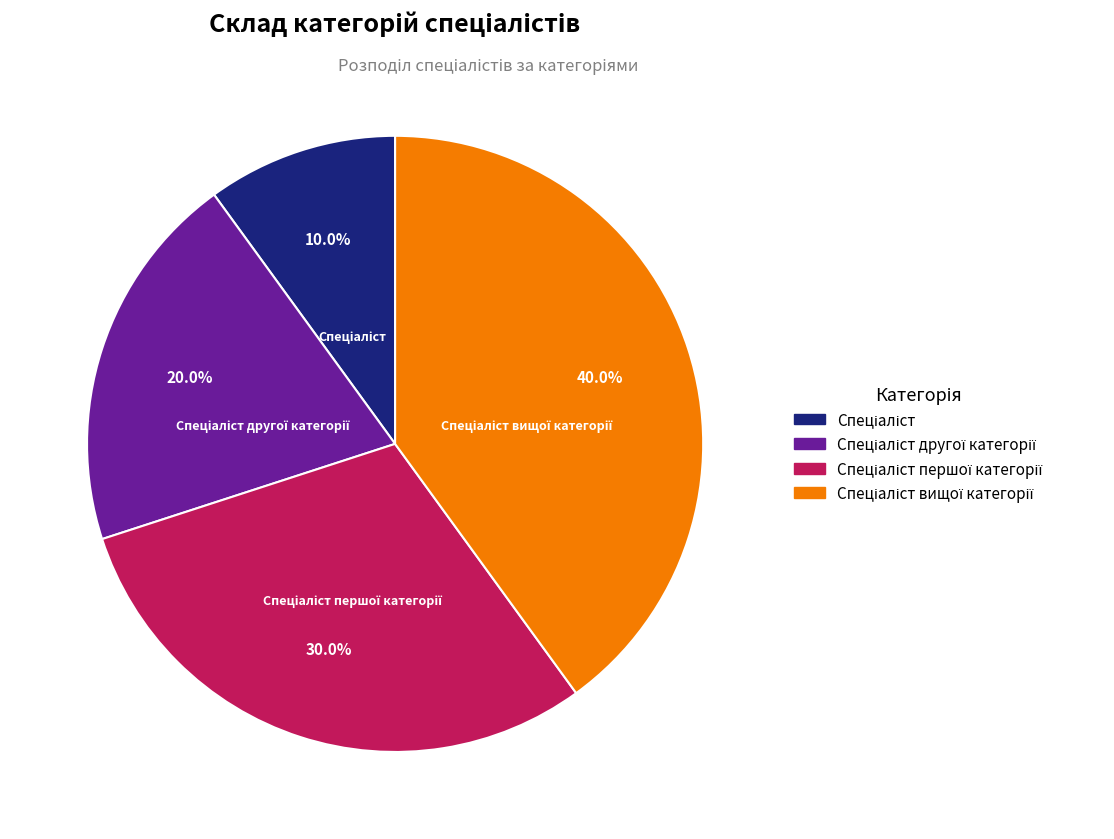

Count the number of slices in the pie.

4